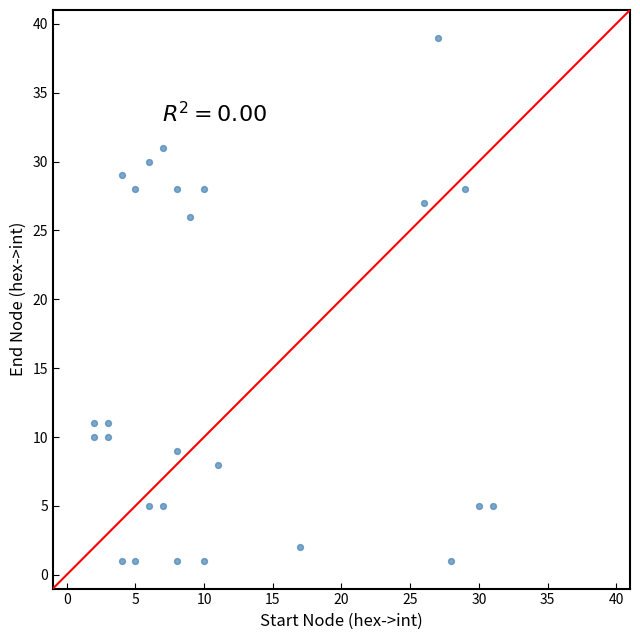

What is the range of Y values (max minus min)?

38